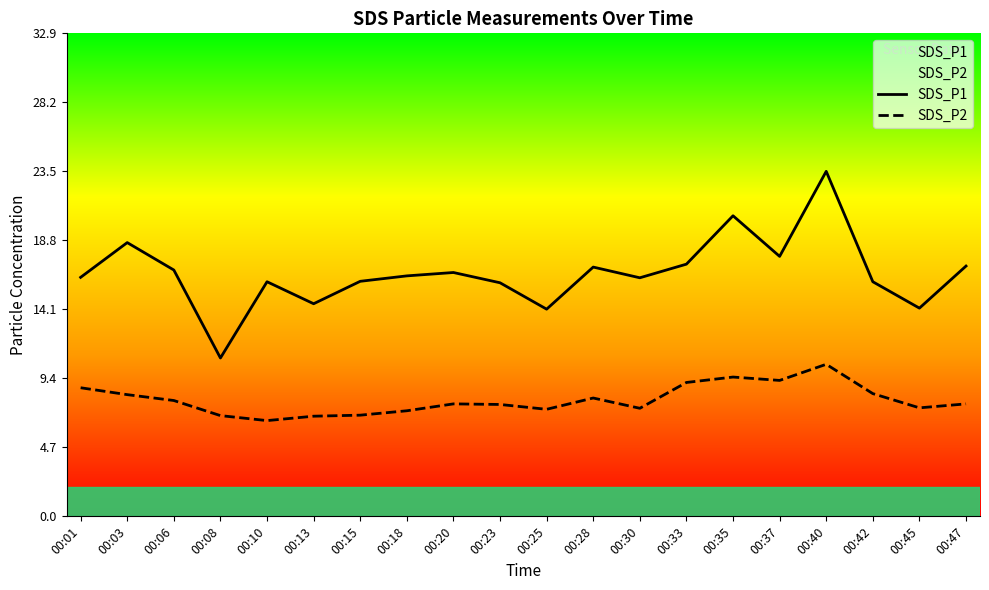

List the series in order of their peak value, lowest first.

SDS_P2, SDS_P1